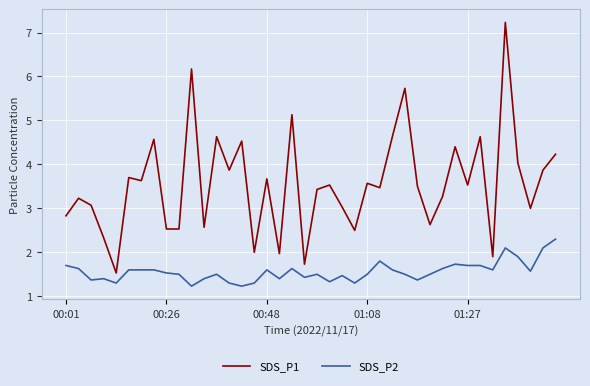

Which series has the largest range (max minus min)?

SDS_P1